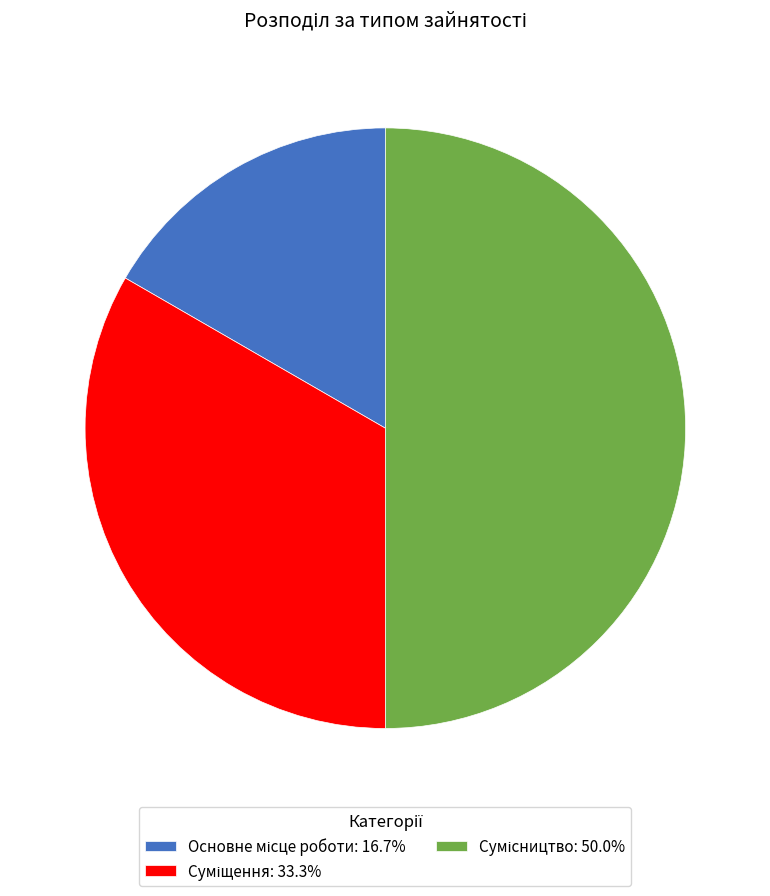

Approximately how many times larger is the value at Основне місце роботи compared to Суміщення?

0.5